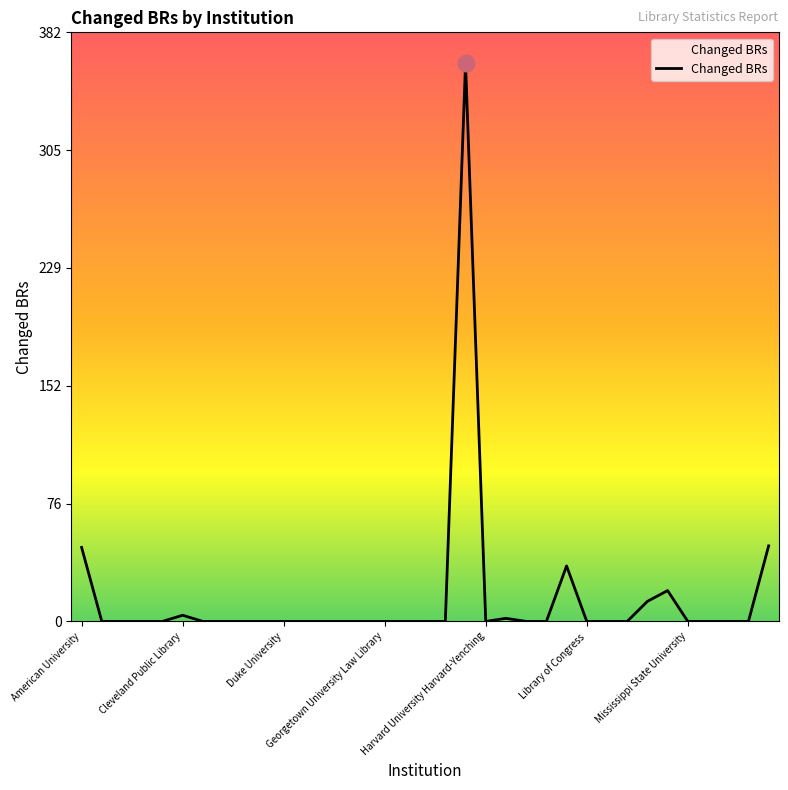

What is the maximum value shown in the chart?

362